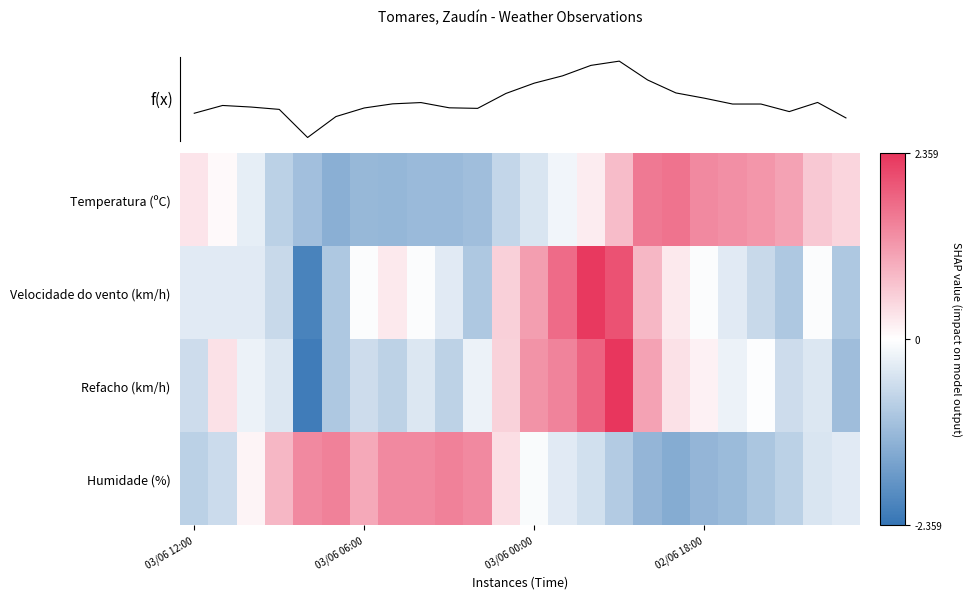

List the series in order of their peak value, highest first.

Refacho (km/h), Velocidade do vento (km/h), Temperatura (ºC), Humidade (%), f(x)